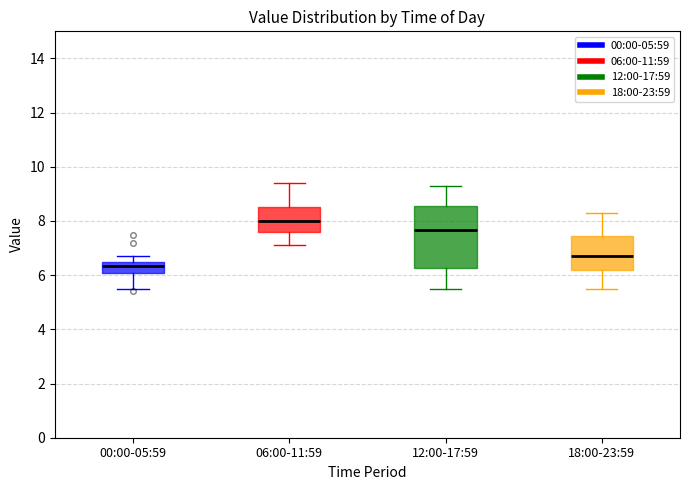

Where is the upper edge of the box for 18:00-23:59 on the y-axis? The values are not printed on the chart, so give them approximately, as read against the axis.

7.4